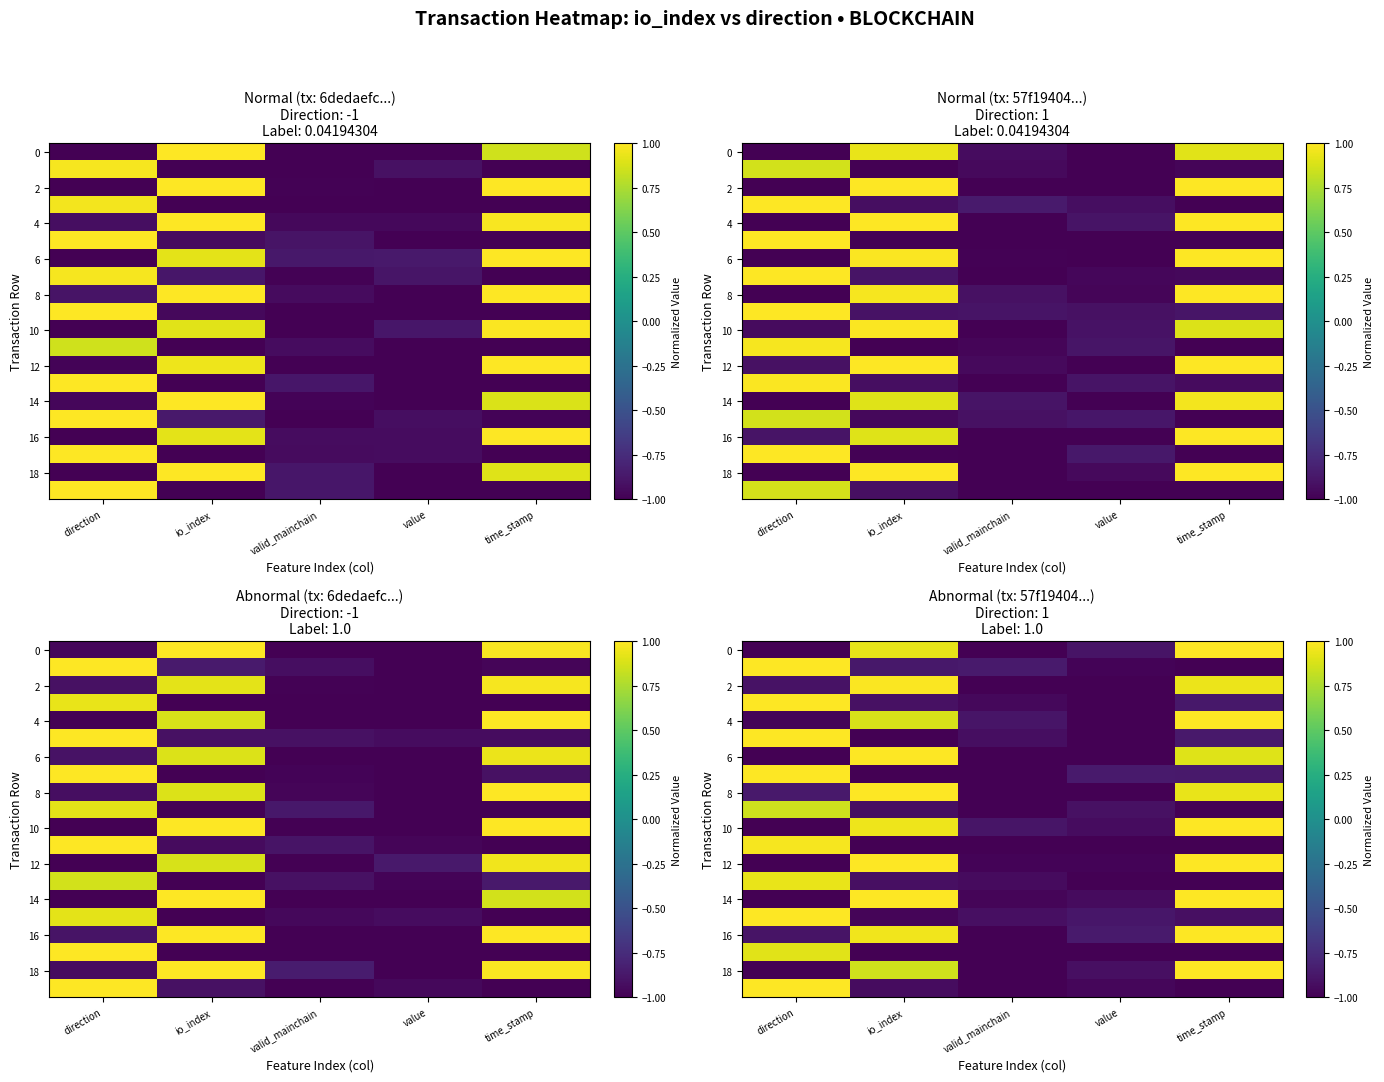

At how many categories does at least one series exceed 0?

3